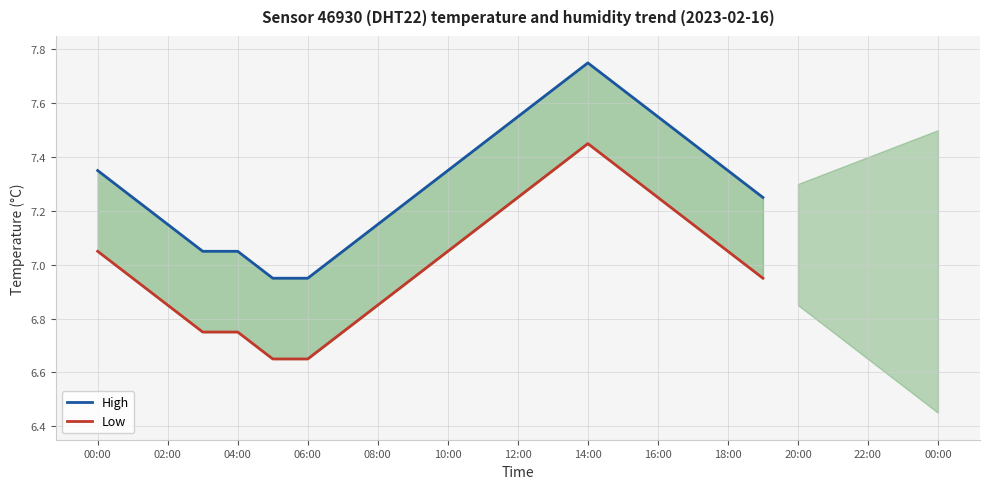

The Low series shows 3.1 at 12:00. True or false?

False